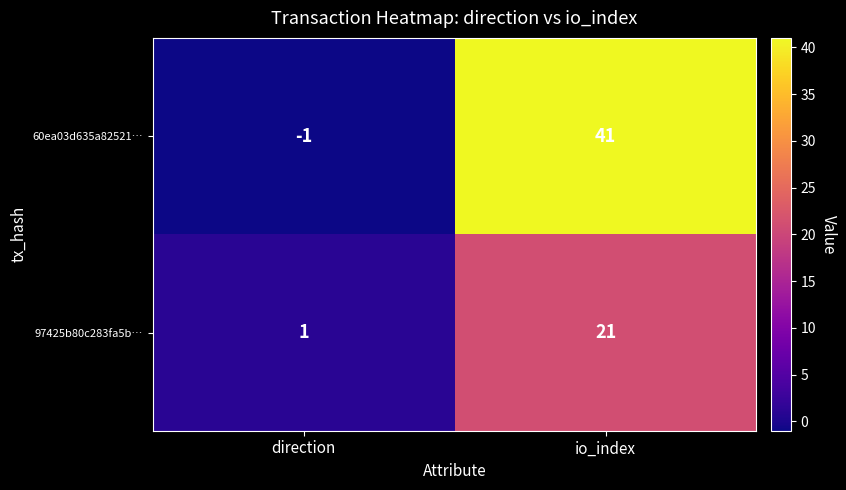

List the series in order of their overall mean, lowest first.

97425b80c283fa5b…, 60ea03d635a82521…